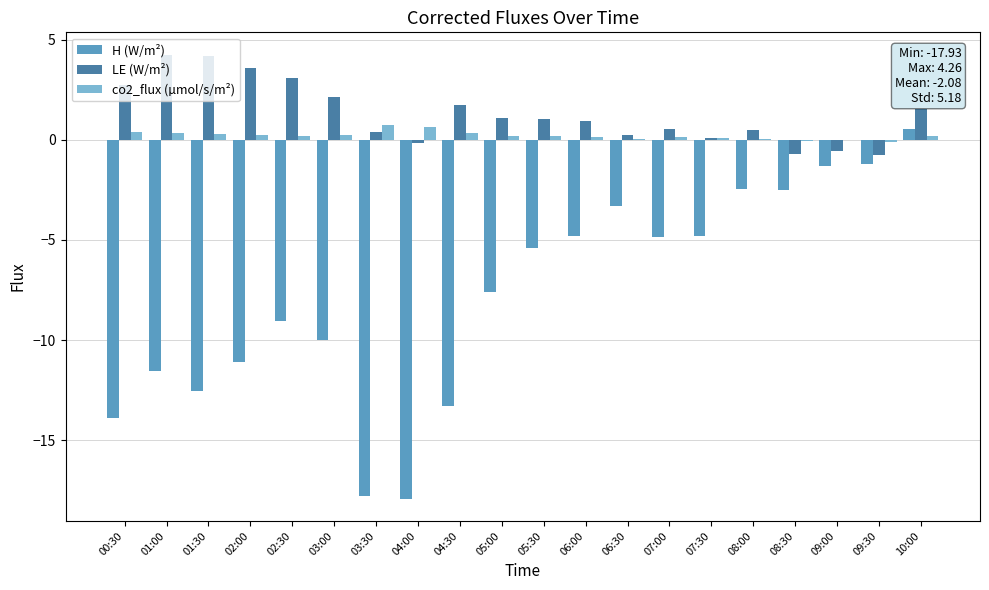

Which series has the largest range (max minus min)?

H (W/m²)